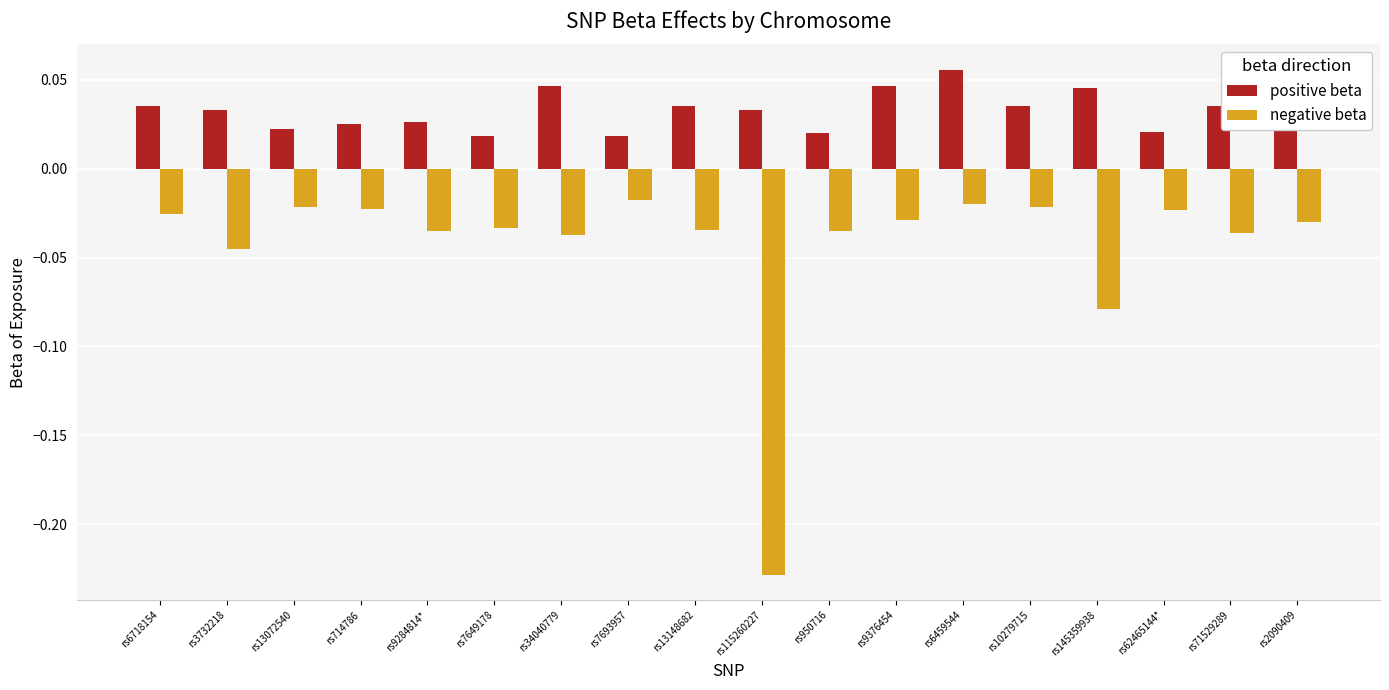

True or false: negative beta has a value of -0.1 at rs7649178.

False